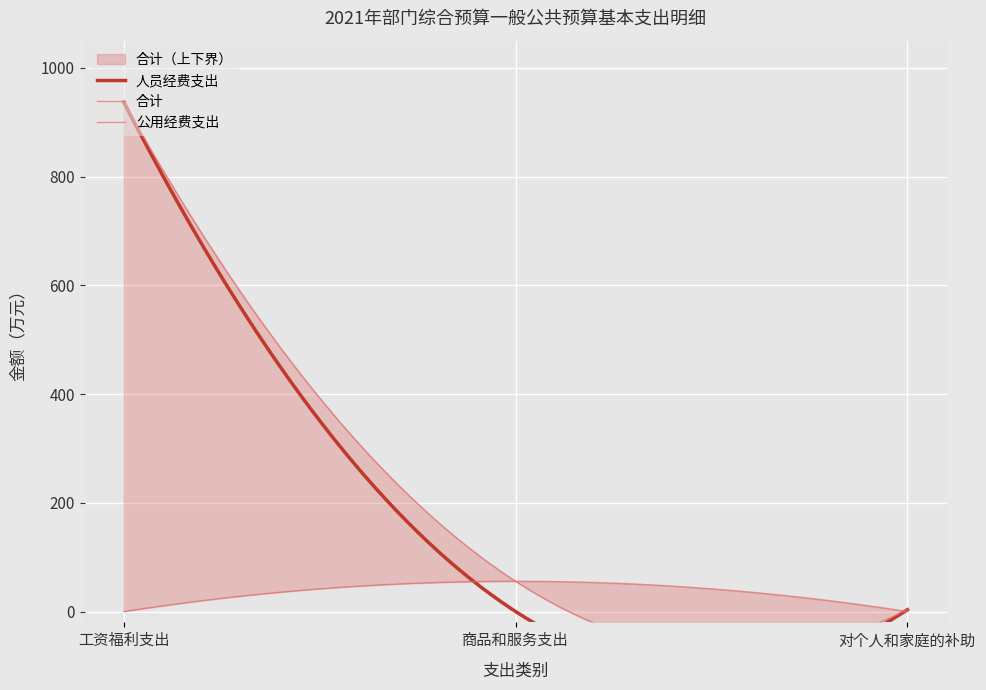

The 合计 series shows 55.6 at 商品和服务支出. True or false?

True